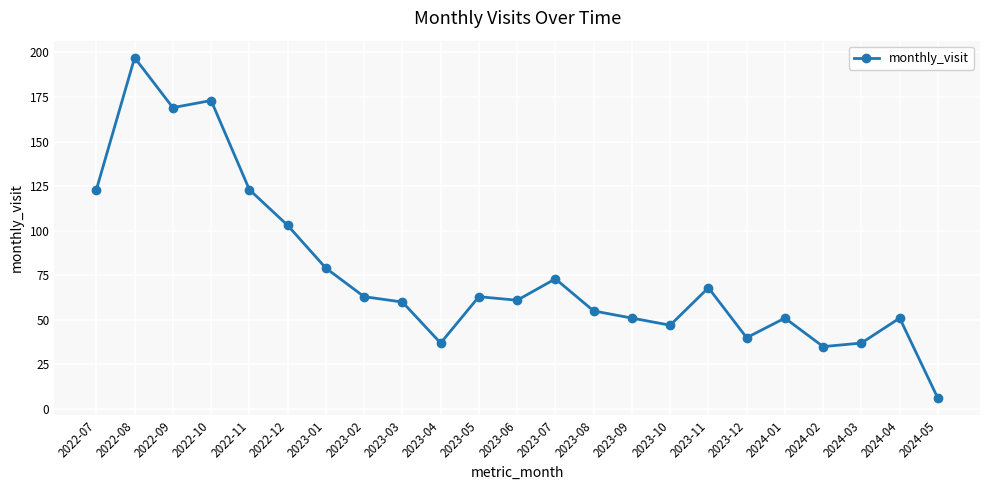

What is the sum of all values?

1765